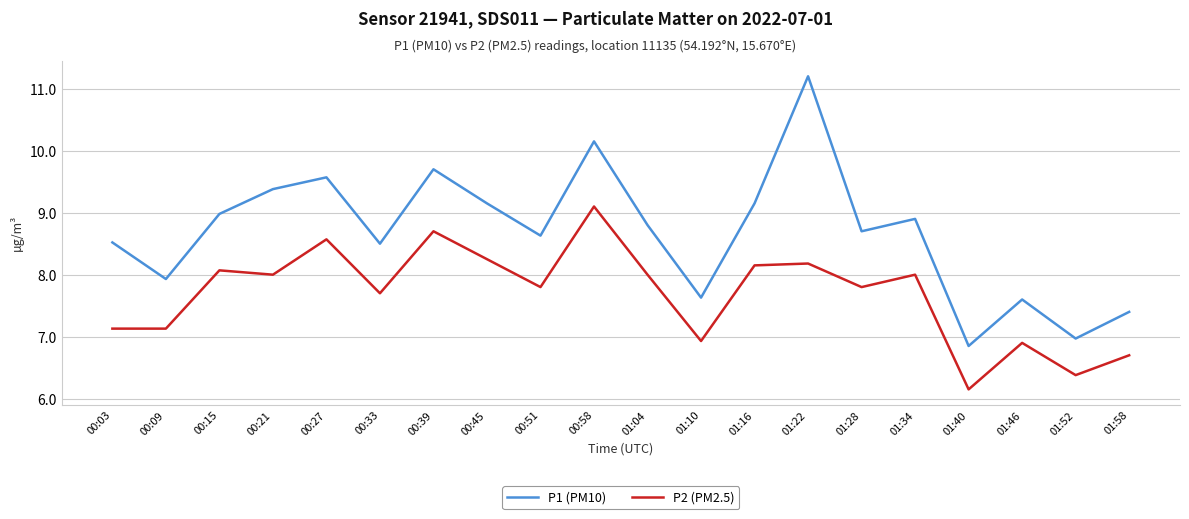

What is the sum of all P1 (PM10) values?

173.7